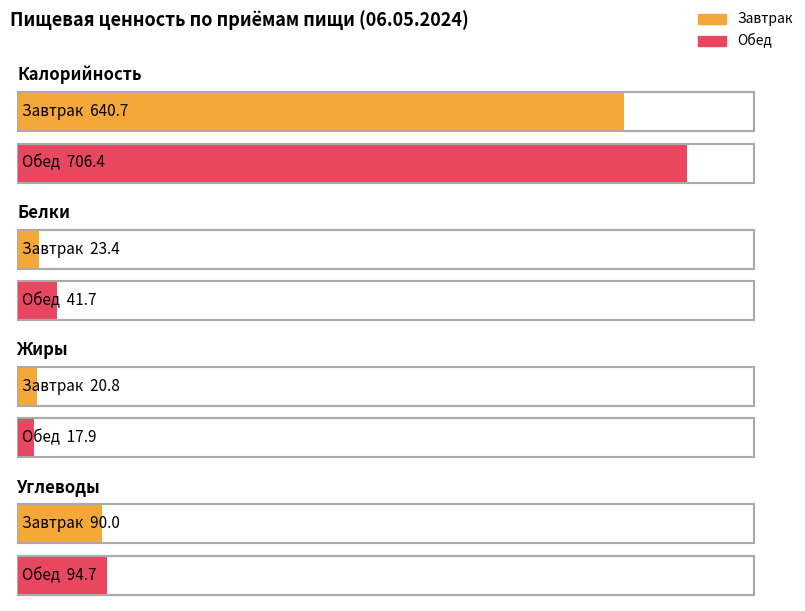

What is the difference between the Белки values at Завтрак and Обед?

18.3